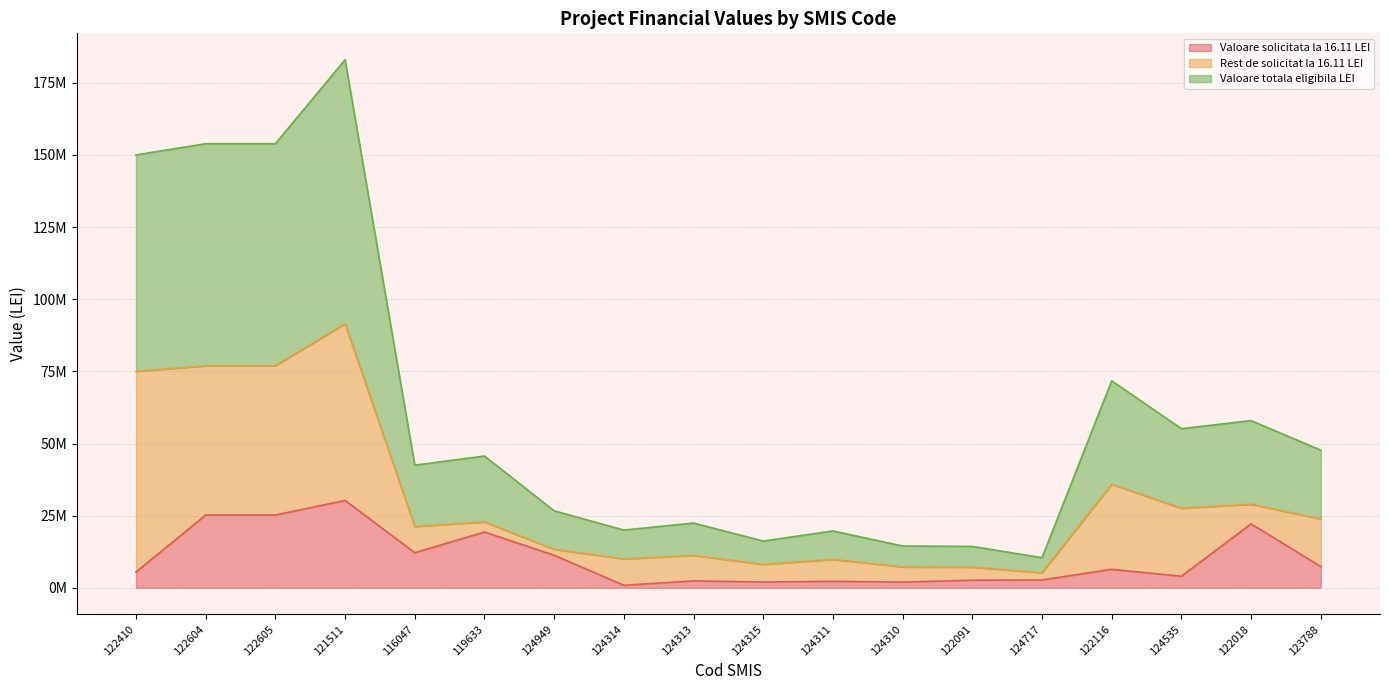

What value does the Valoare totala eligibila LEI series have at 122605?

76945767.4